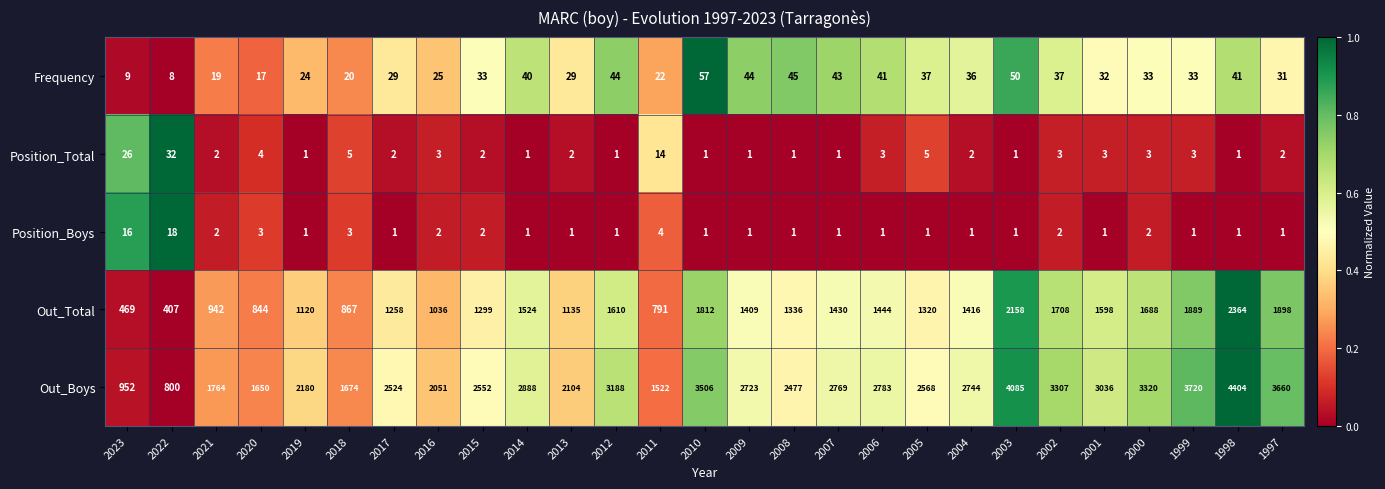

What is the sum of the Out_Boys values at 1999 and 2022?

4520